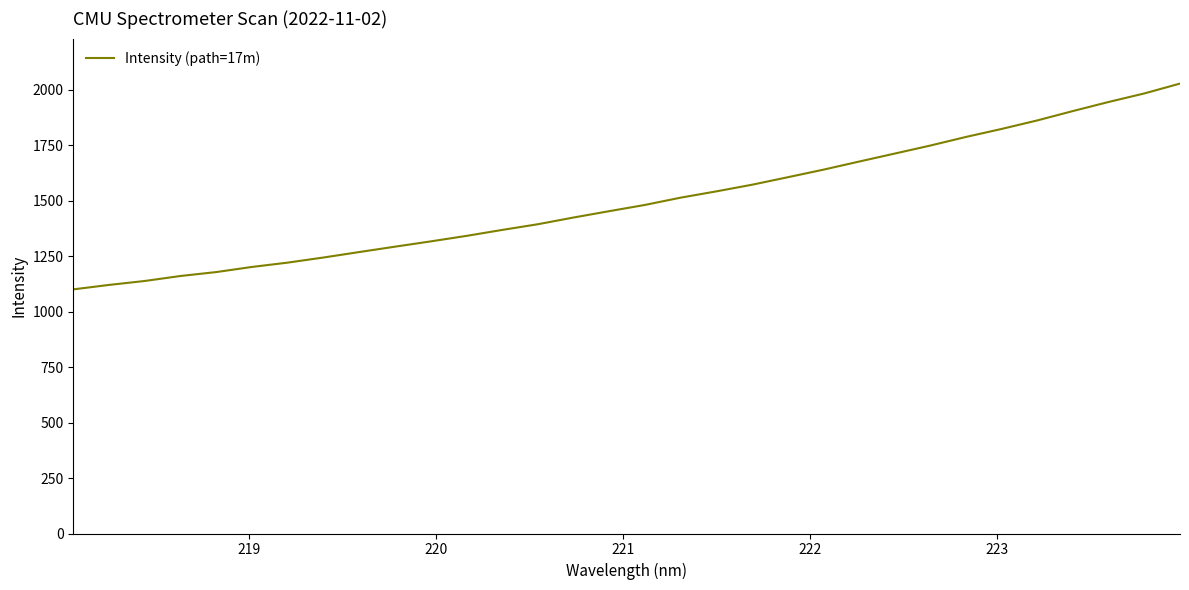

What is the greatest value displayed?

2028.6